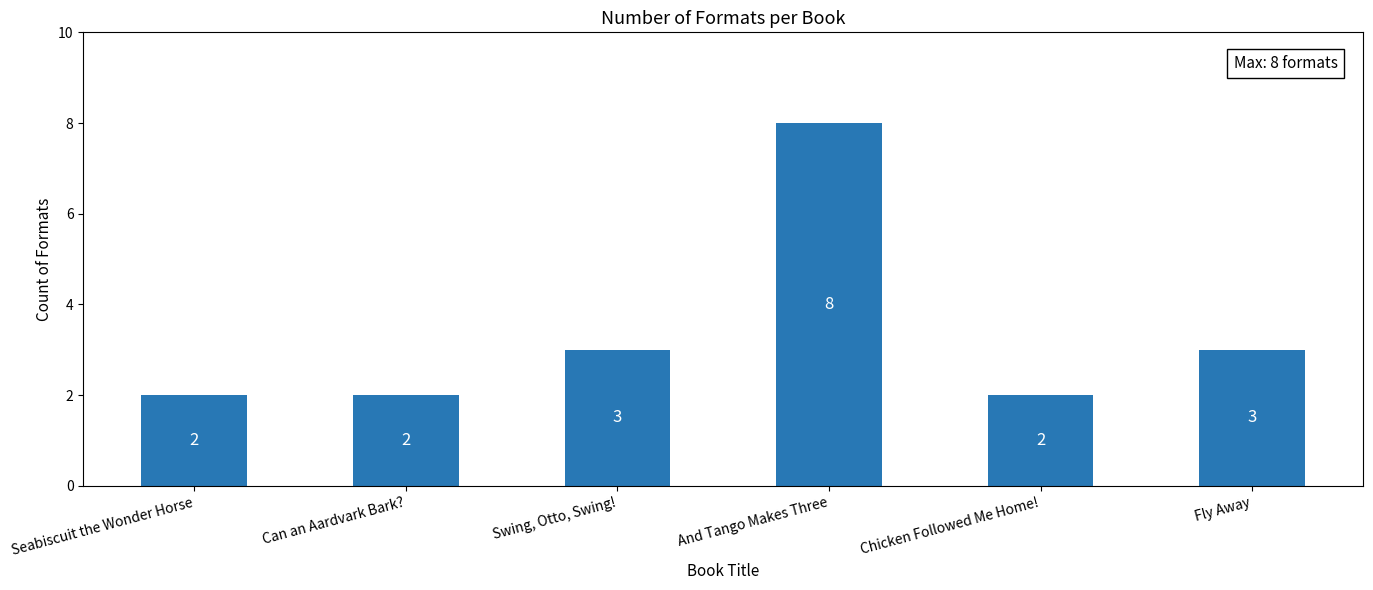

Are the bars grouped side by side (vs. stacked)?

No